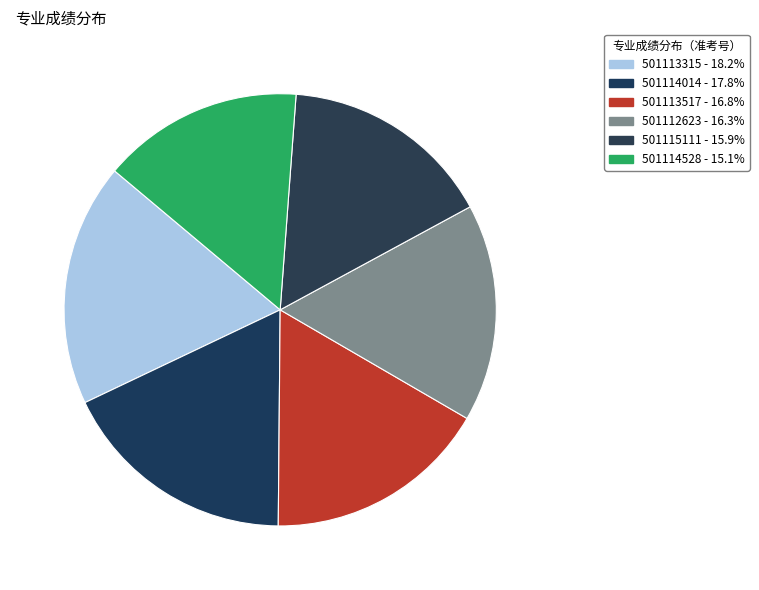

What percentage is the 501114528 slice, to the nearest percent?

15%